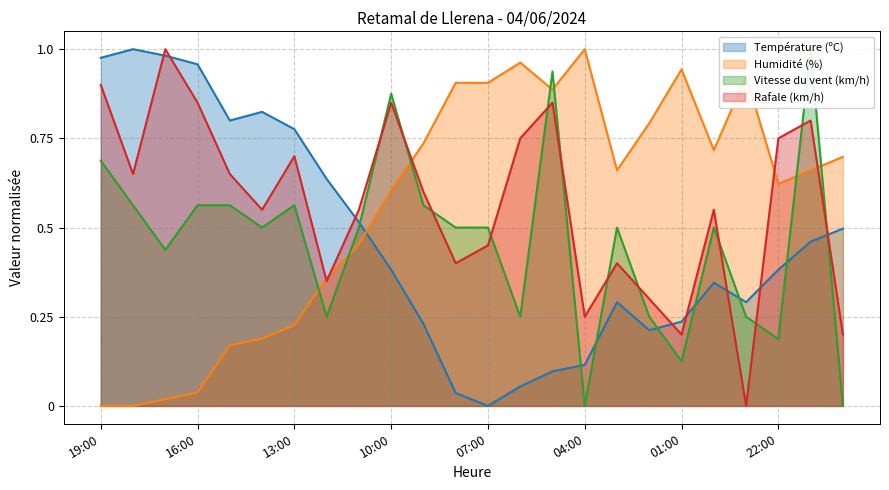

What is the value of the Vitesse du vent (km/h) point at the 22nd from the left?

0.2